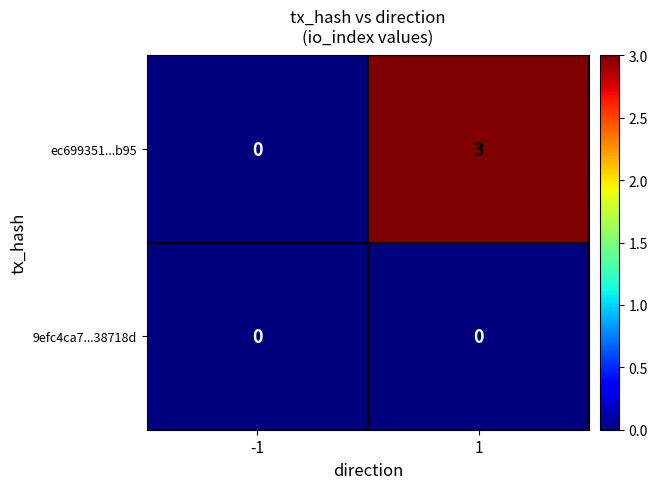

The value of 9efc4ca7...38718d at -1 is 0. True or false?

True